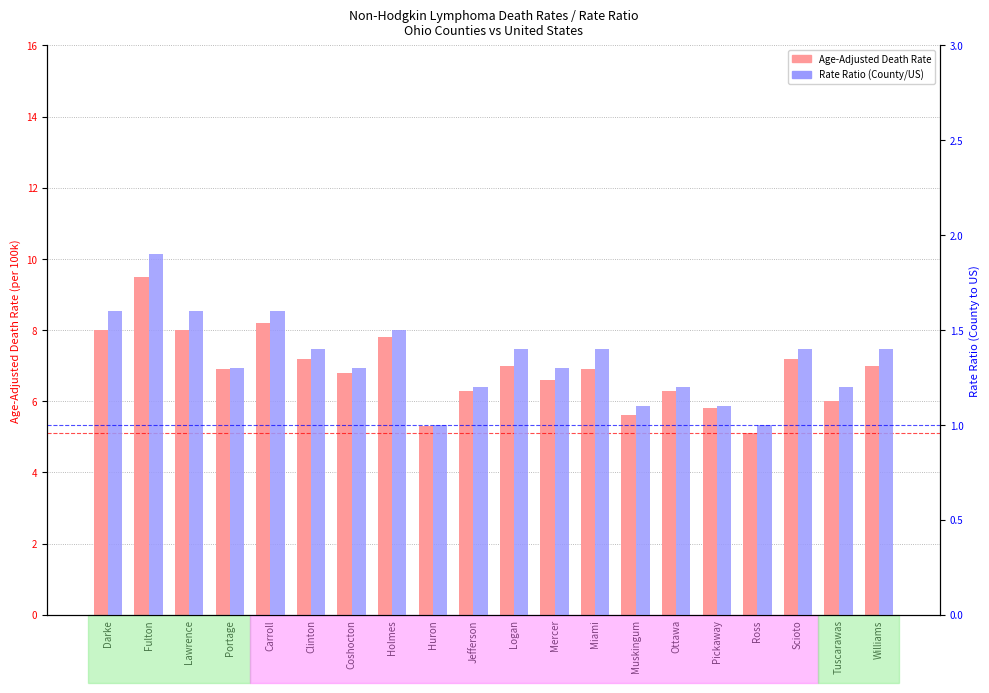

What is the difference between the maximum and second lowest values in the Rate Ratio (County/US) series?

0.9